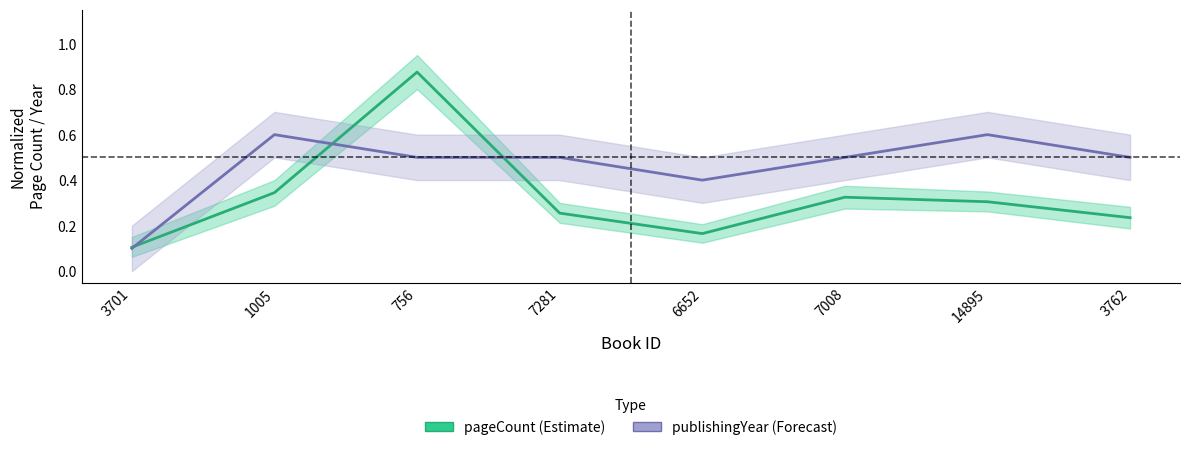

The value of pageCount at 1005 is 0.5. True or false?

False